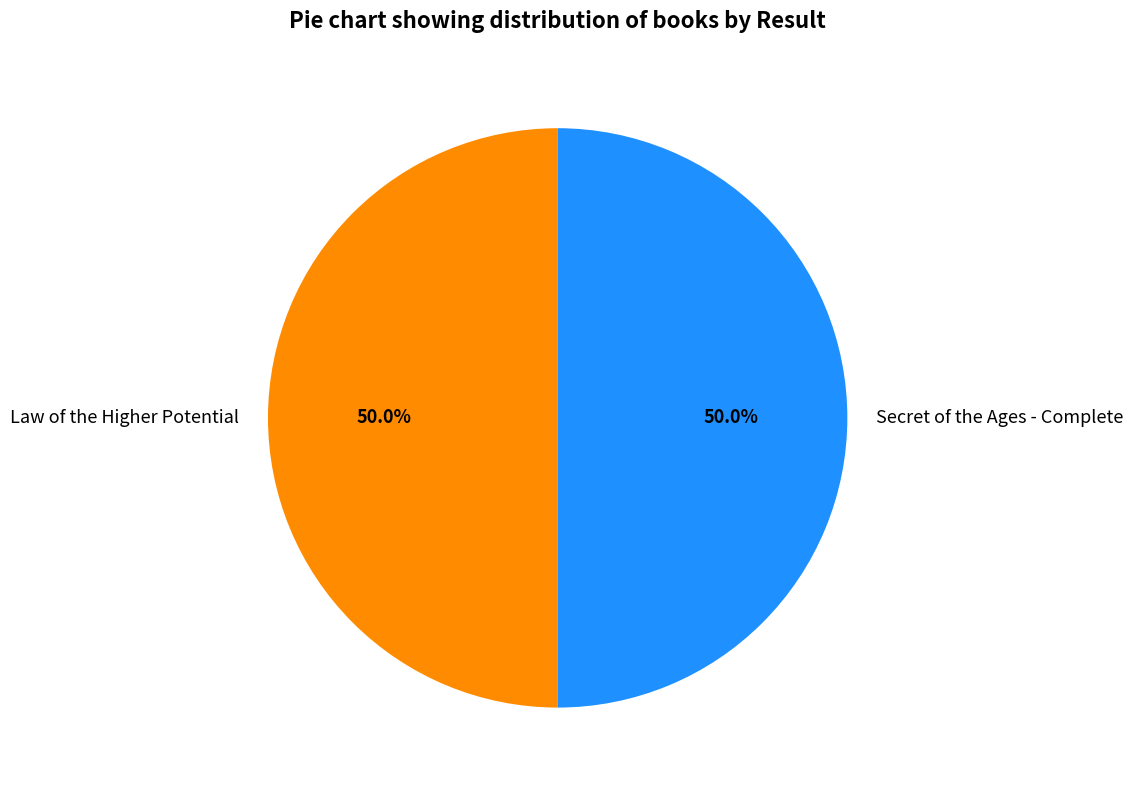

Do Law of the Higher Potential and Secret of the Ages - Complete together represent more than half of the pie?

Yes